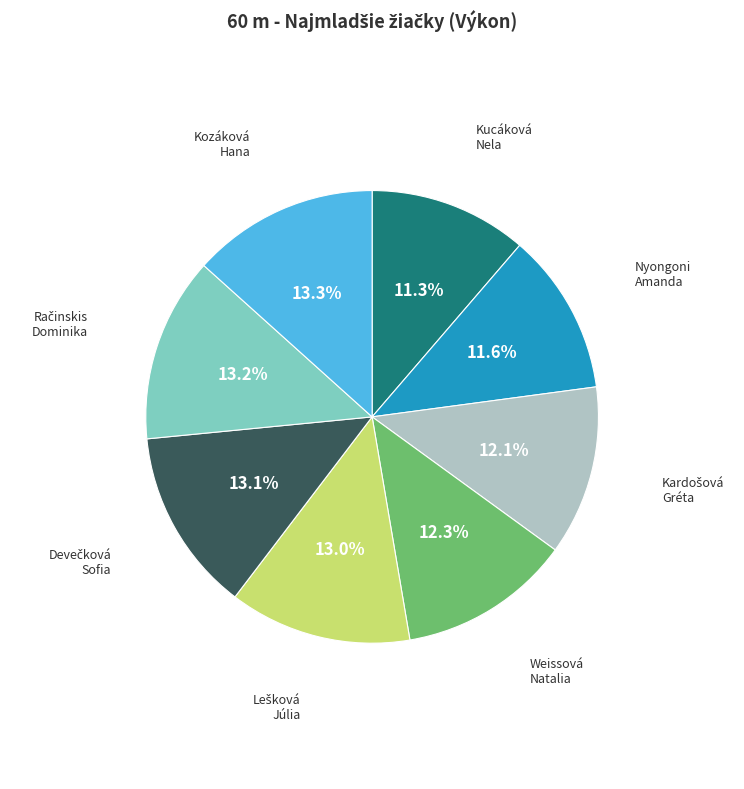

Is there any slice that represents more than half of the pie?

No